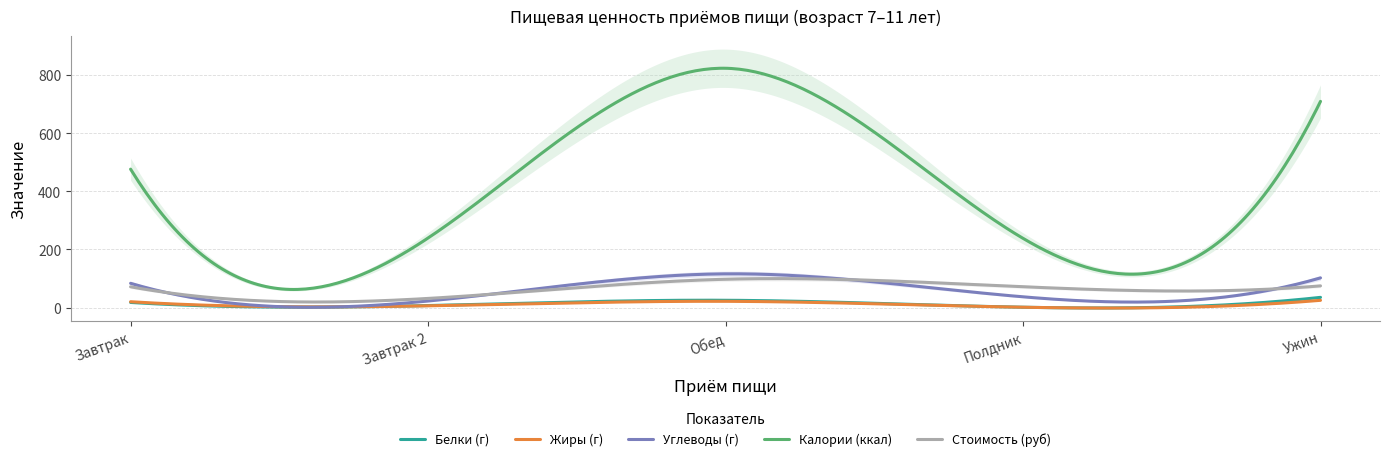

What is the minimum value for Углеводы (г)?

1.2